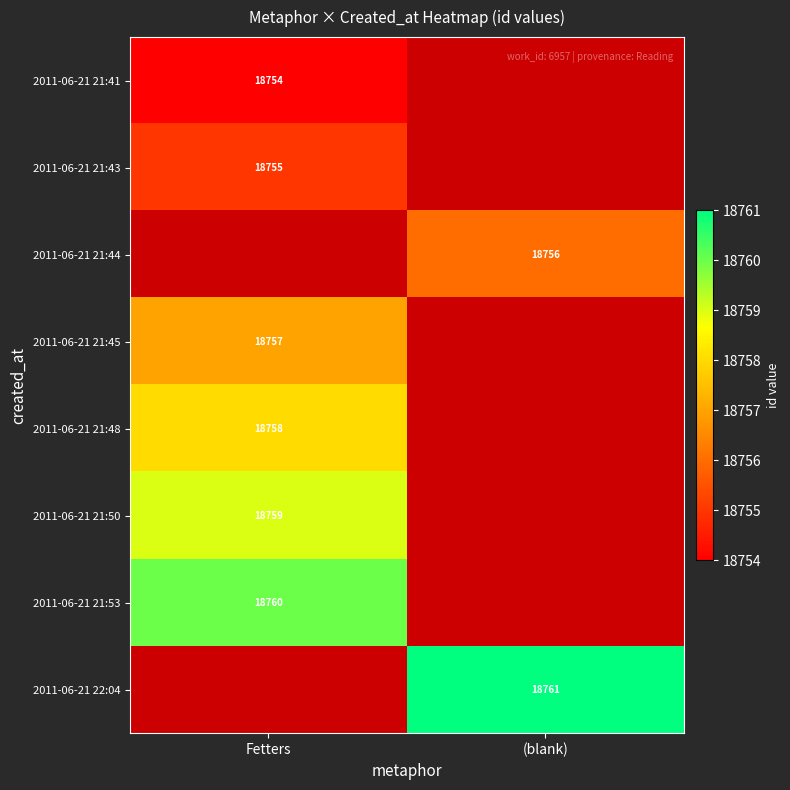

The value of 2011-06-21 21:53 at Fetters is 8037. True or false?

False